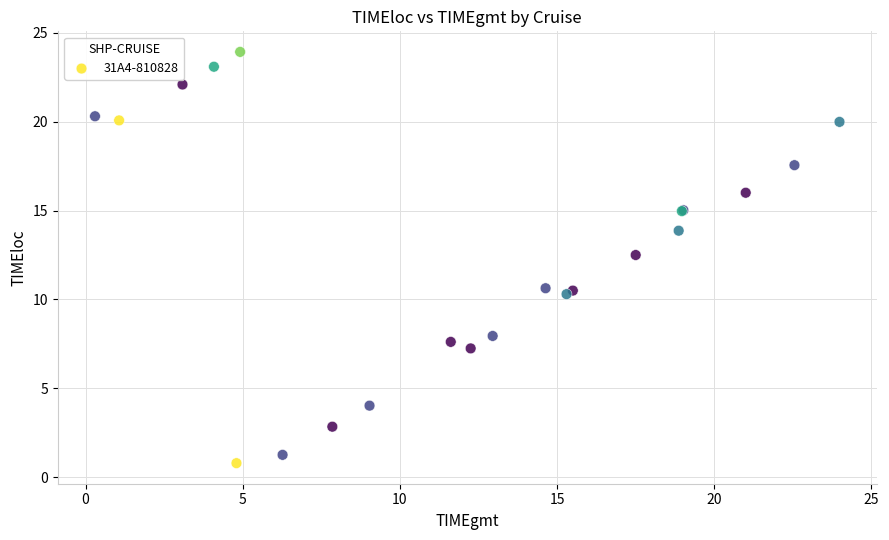

What Y value in the scatter plot is closest to 12?

12.5